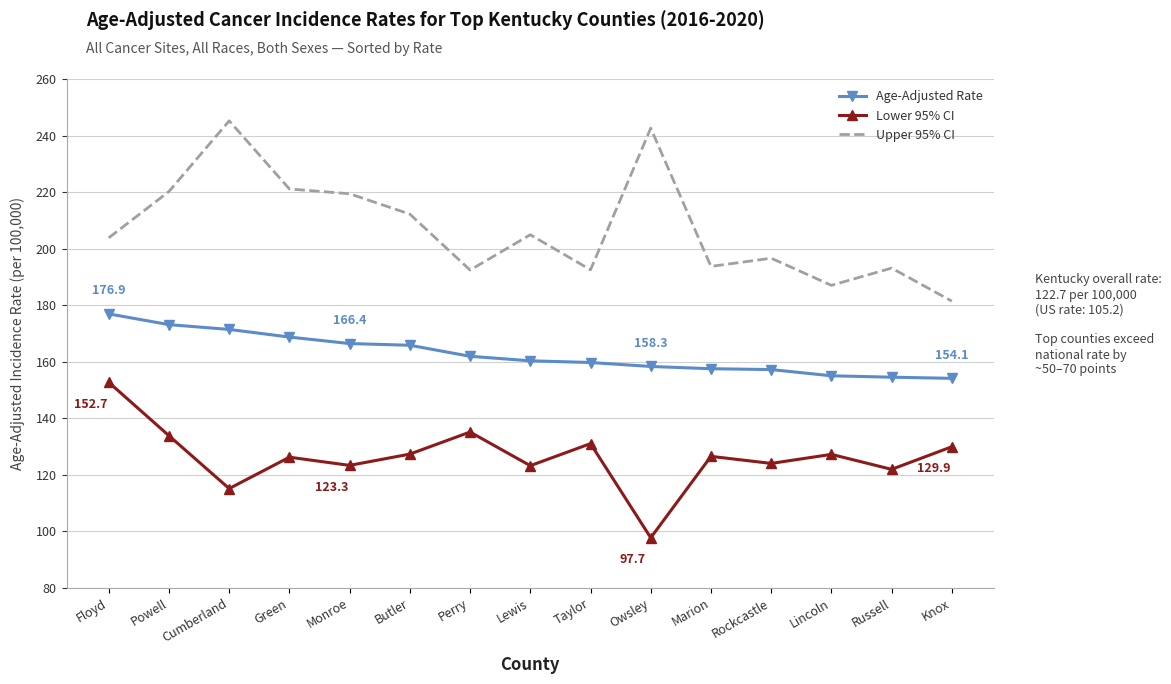

What is the total value across all series at Rockcastle?

477.8